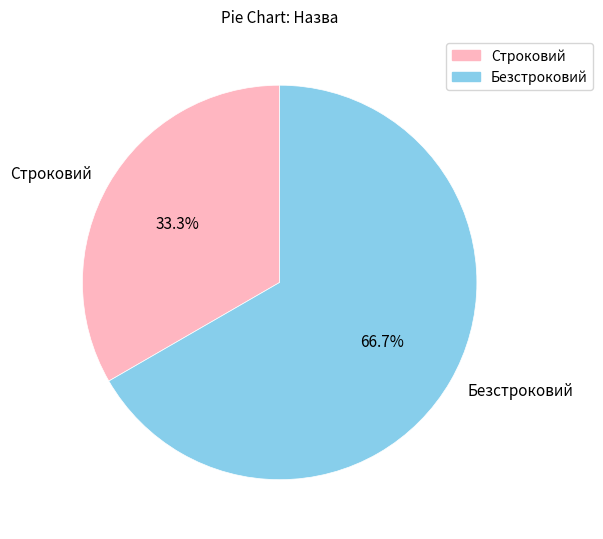

True or false: Безстроковий accounts for 67% of the total.

True